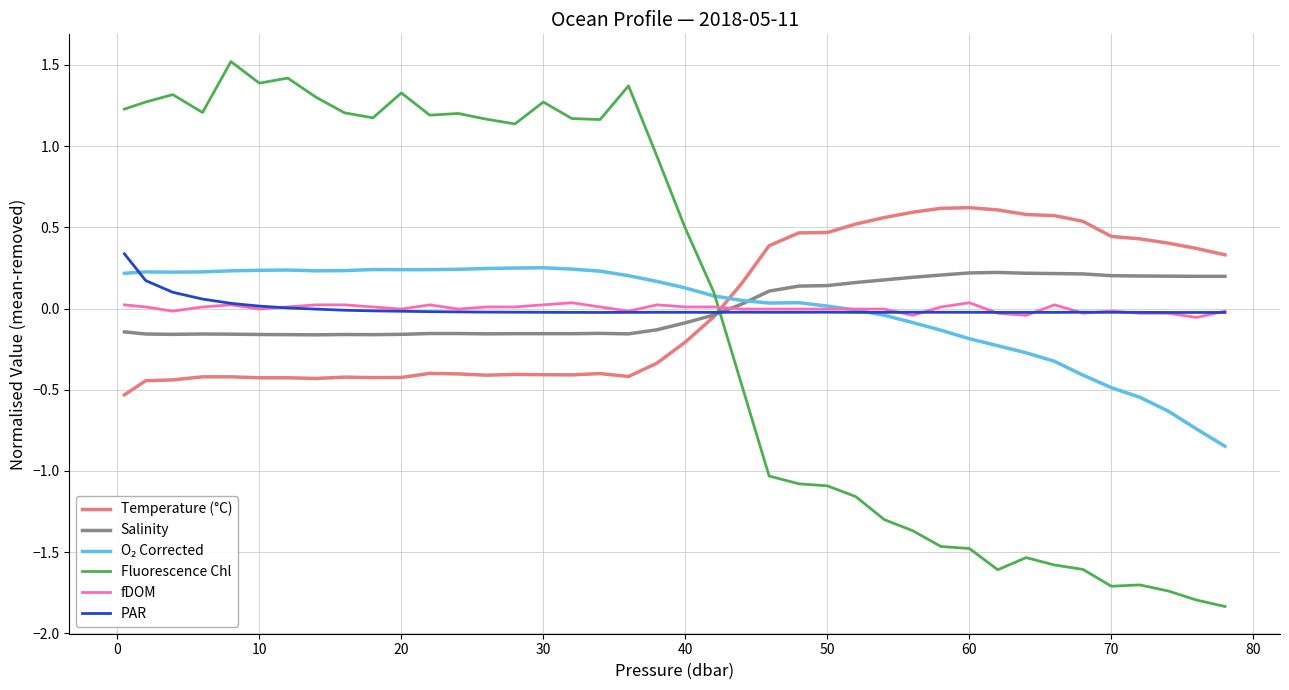

What is the maximum value shown in the chart?

1.5